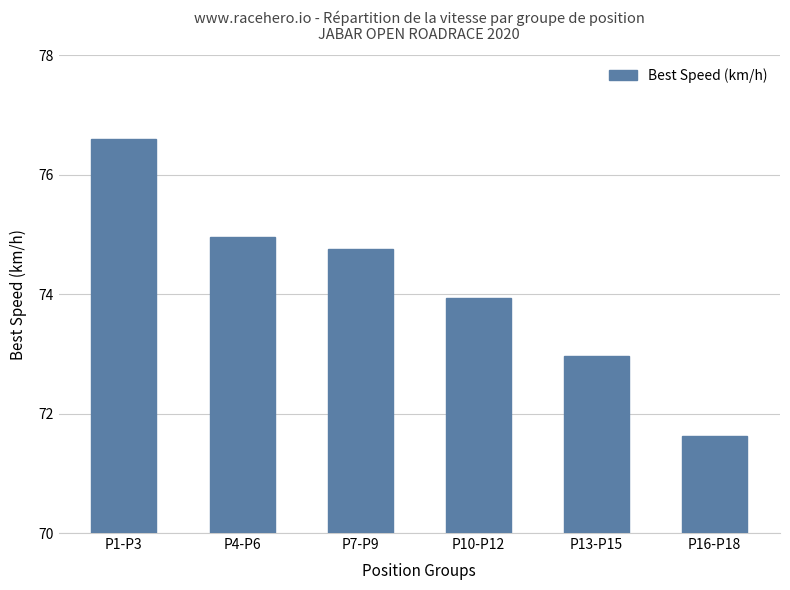

Between P7-P9 and P16-P18, which is larger?

P7-P9